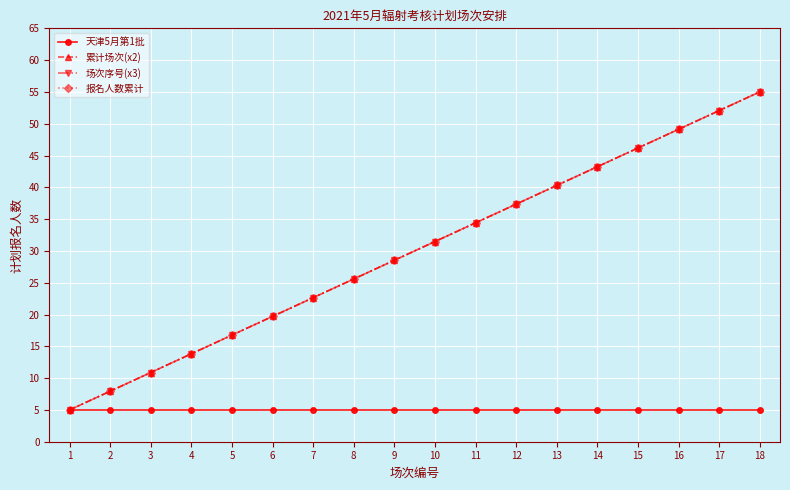

Which series has the largest range (max minus min)?

累计场次(x2)